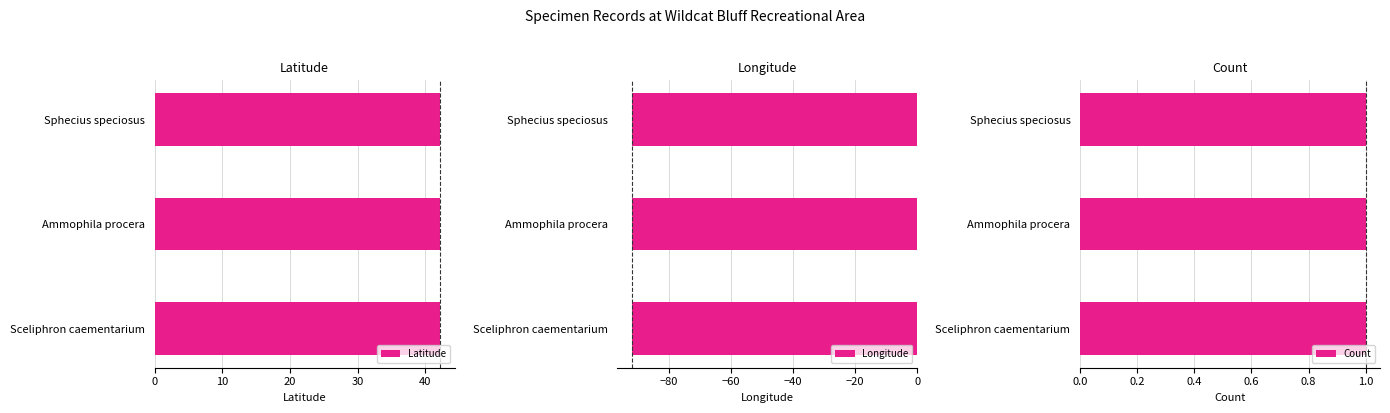

What is the average value of the Latitude series?

42.2